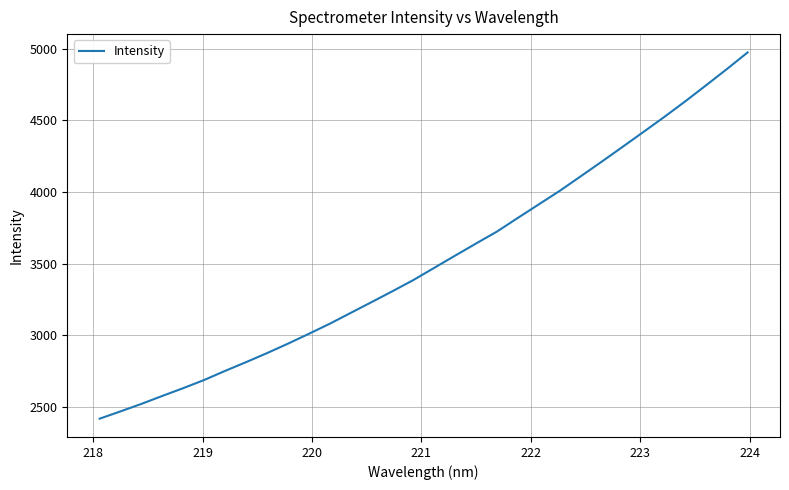

What is the greatest value displayed?

4973.0